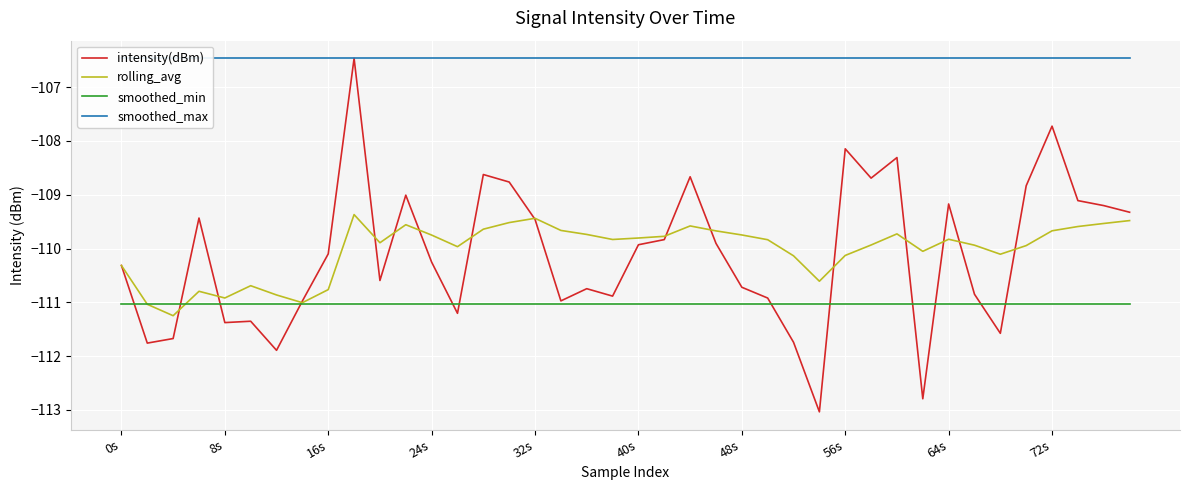

What is the maximum value for rolling_avg?

-109.4